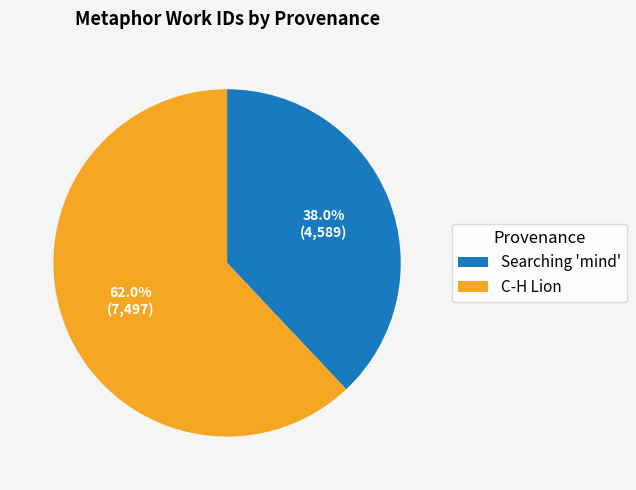

Between C-H Lion and Searching 'mind', which is larger?

C-H Lion